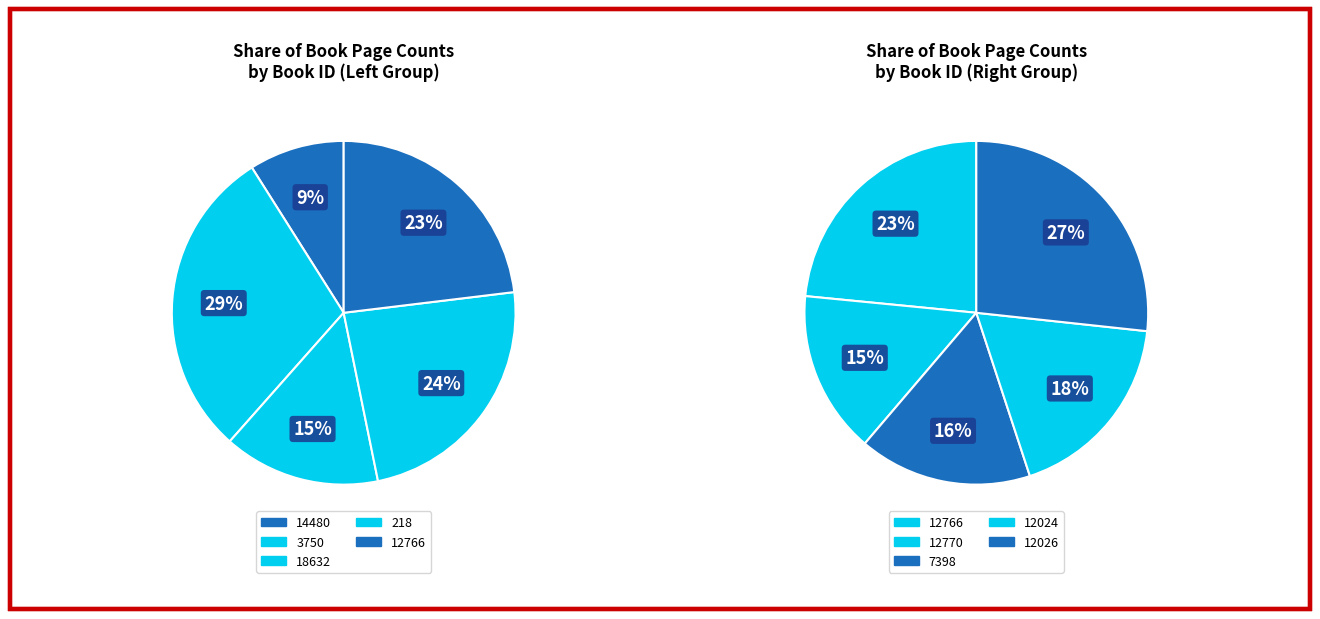

Rank the categories by value from highest to lowest.

3750, 12026, 218, 12766, 12024, 7398, 12770, 18632, 14480